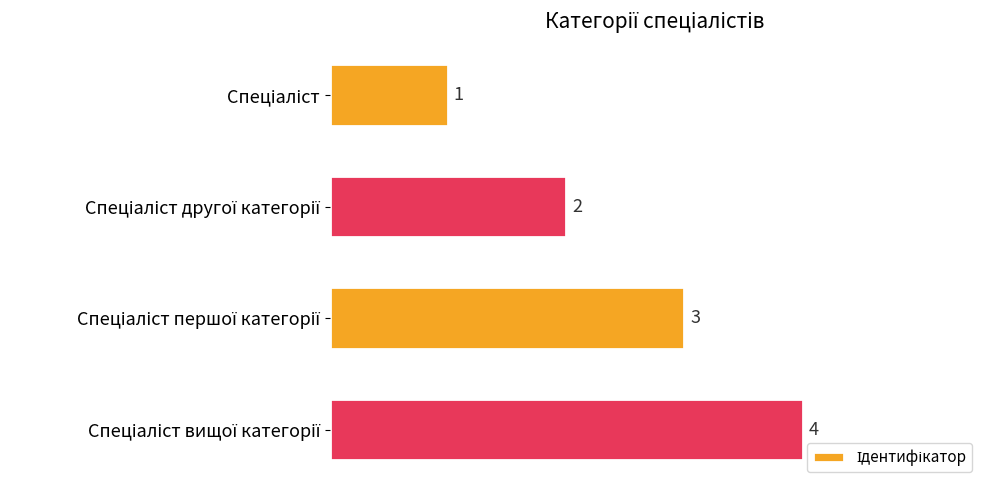

Count the number of data series in this chart.

1